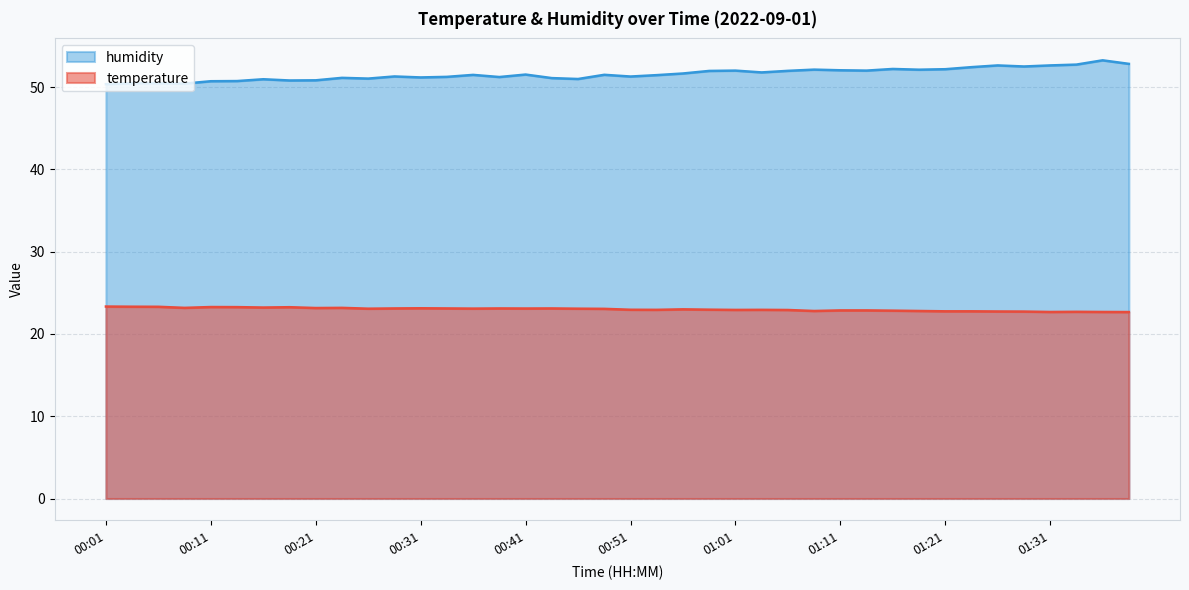

Which series has the largest total across all categories?

humidity